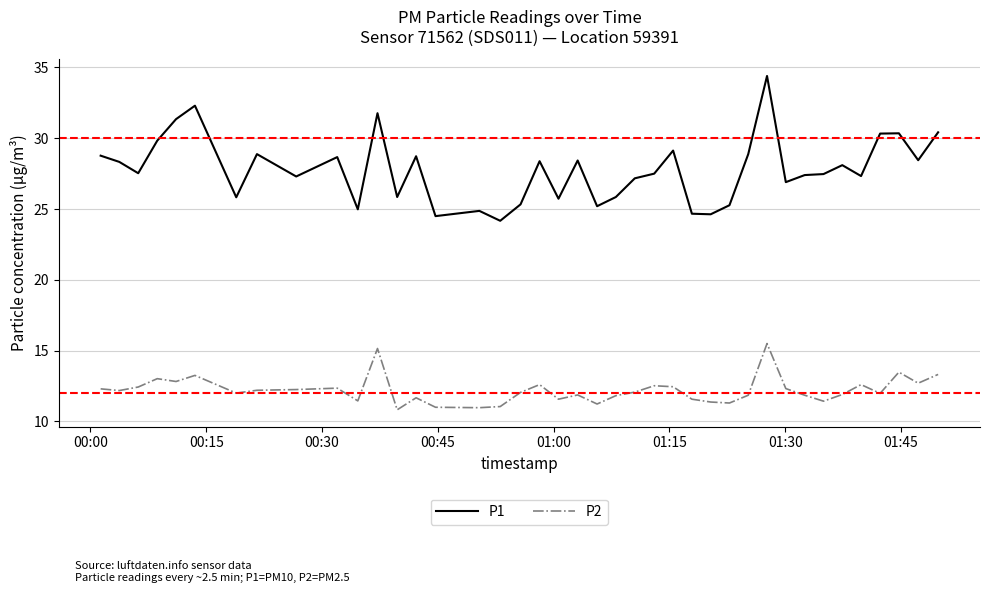

What is the average value of the P1 series?

27.8